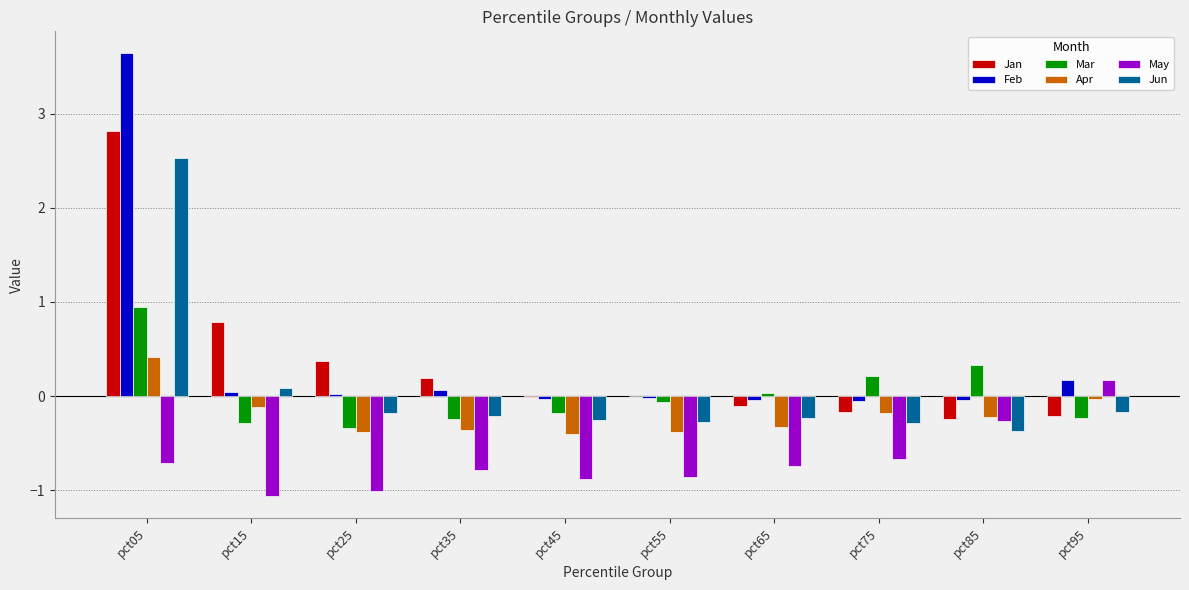

How many values in the Jun series exceed 0?

2